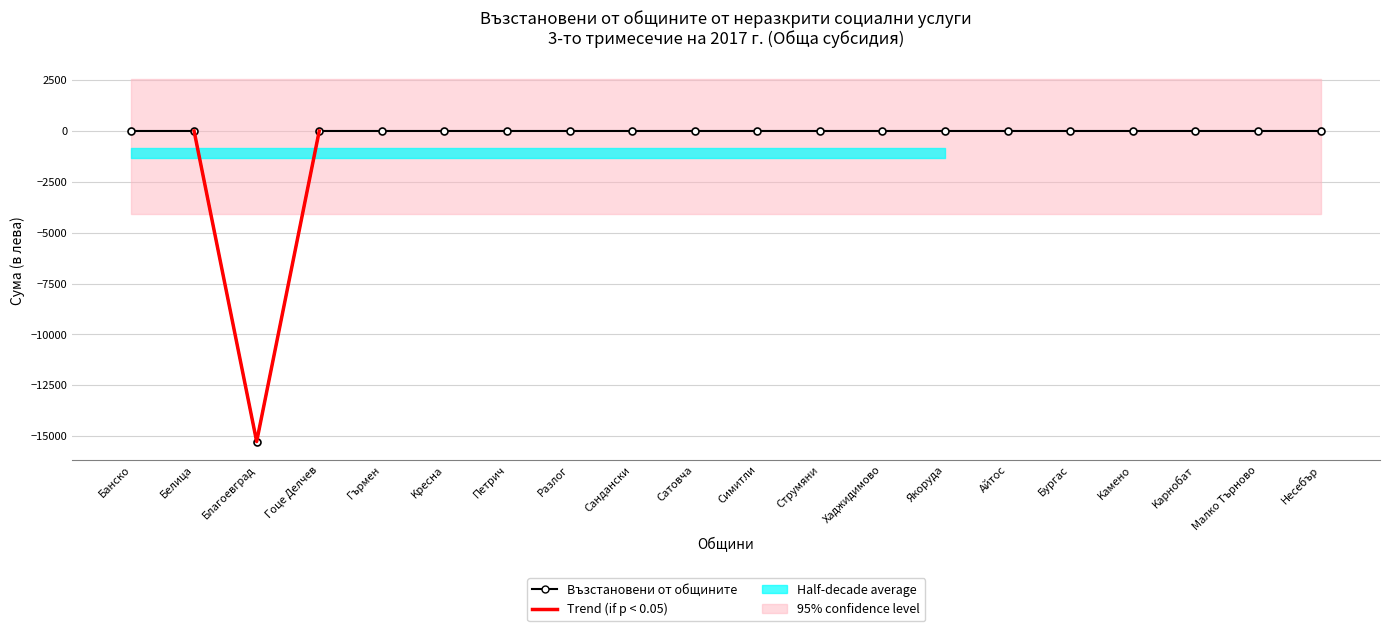

What is the label of the 17th point from the left?

Kамено